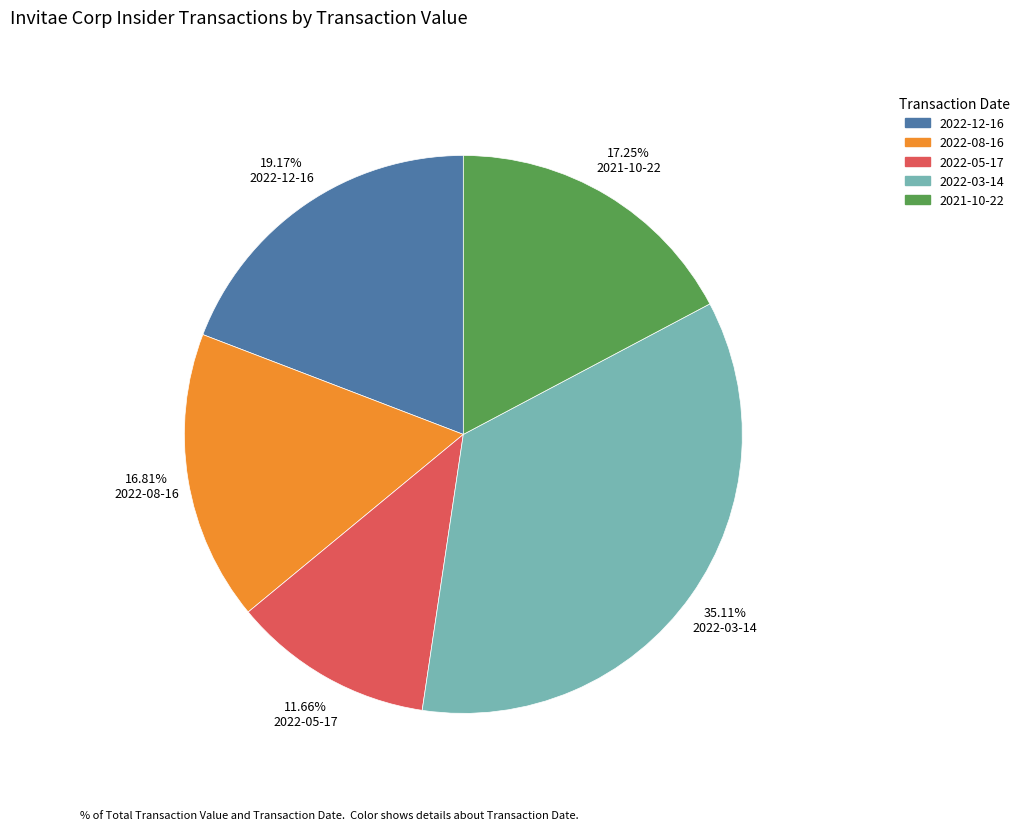

Which slice is the smallest?

2022-05-17